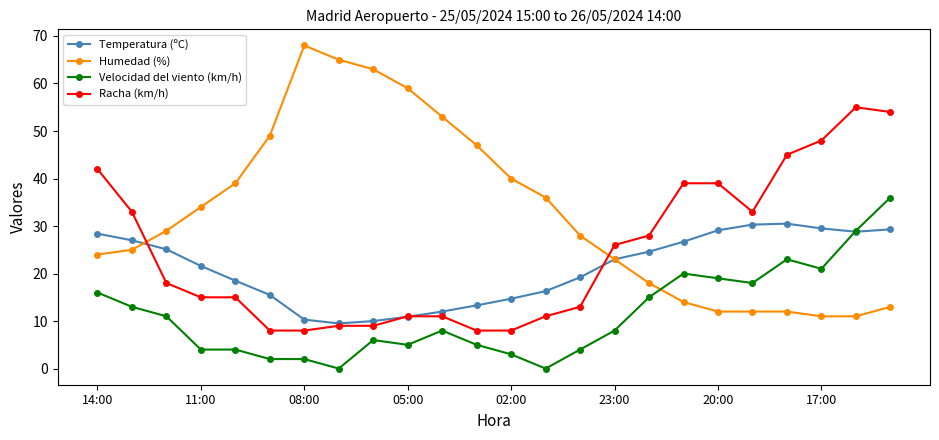

How many distinct data groups are displayed?

4